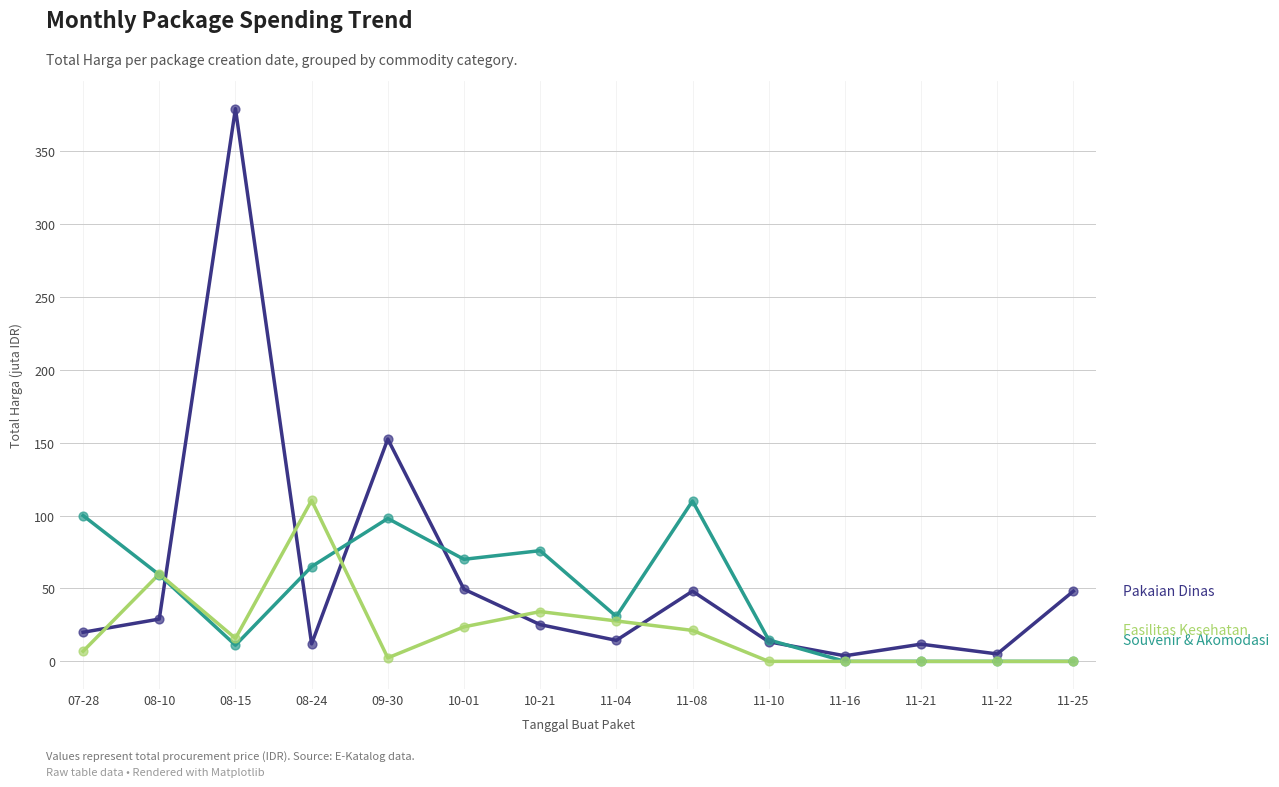

What is the total value across all series at 11-10?

28.2